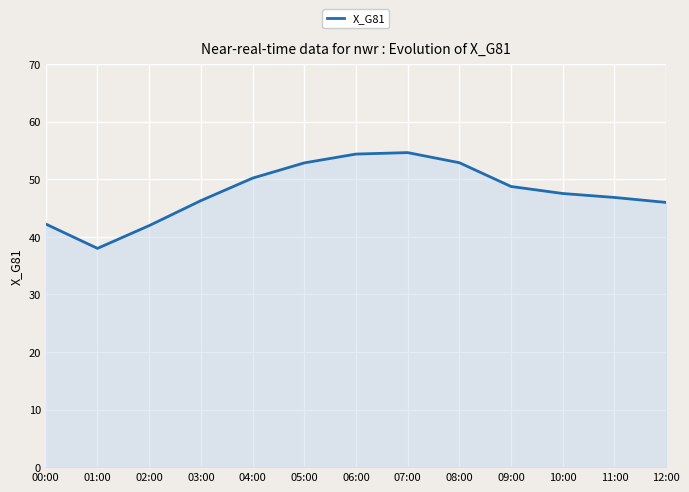

Count the number of categories in the chart.

13